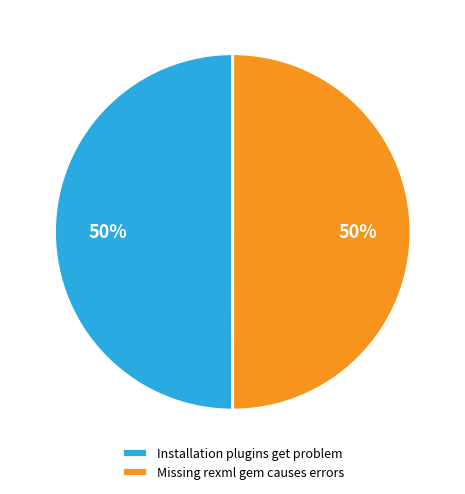

What is the ratio of the value at Installation plugins get problem to the value at Missing rexml gem causes errors?

1.0